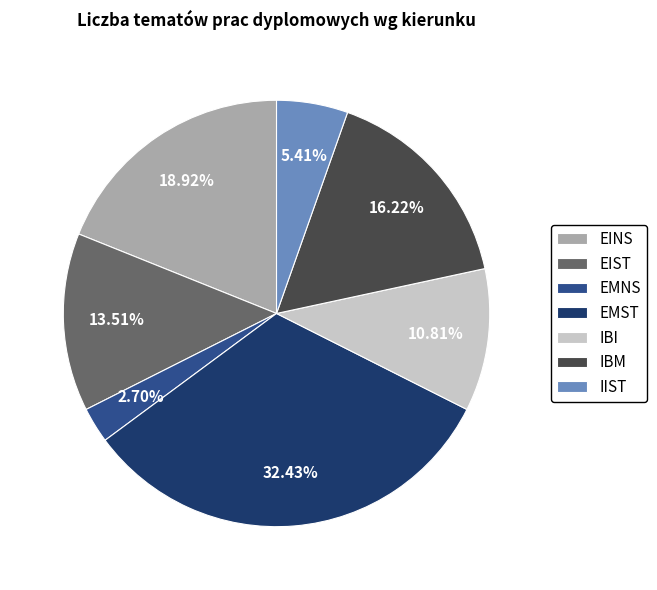

Does any single category account for the majority?

No